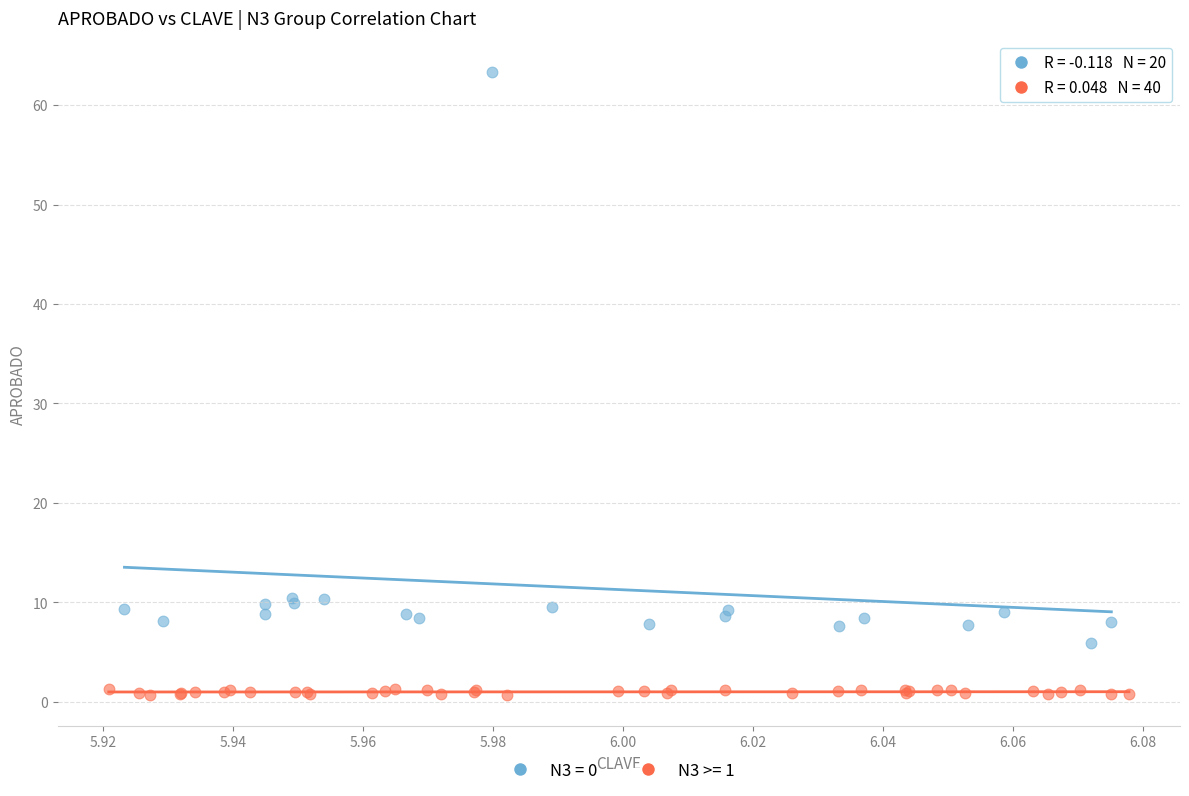

Which series has the largest Y range (max minus min)?

N3 = 0